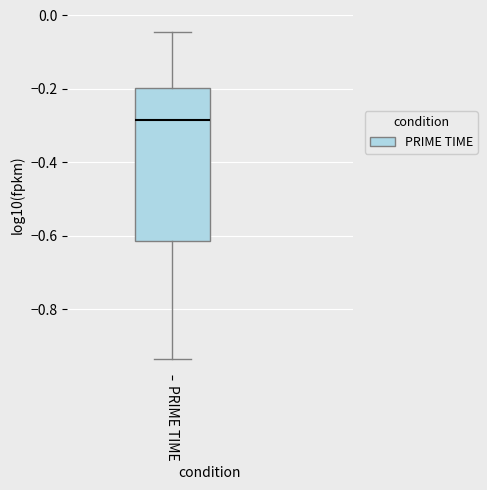

Transcribe this box plot: give where the median line is, the range the box spans, and where the two whiskers end, as read against the y-axis. The values are not printed on the chart, so give them approximately, as read against the axis.

median -0.28, box -0.62 to -0.20, whiskers -0.94 to -0.04